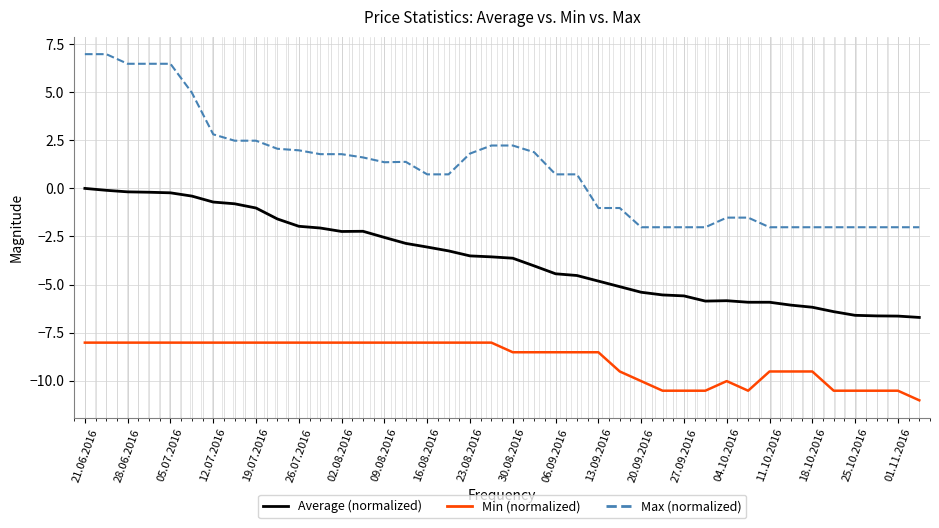

What is the difference between the maximum and minimum values in the Min (normalized) series?

3.0